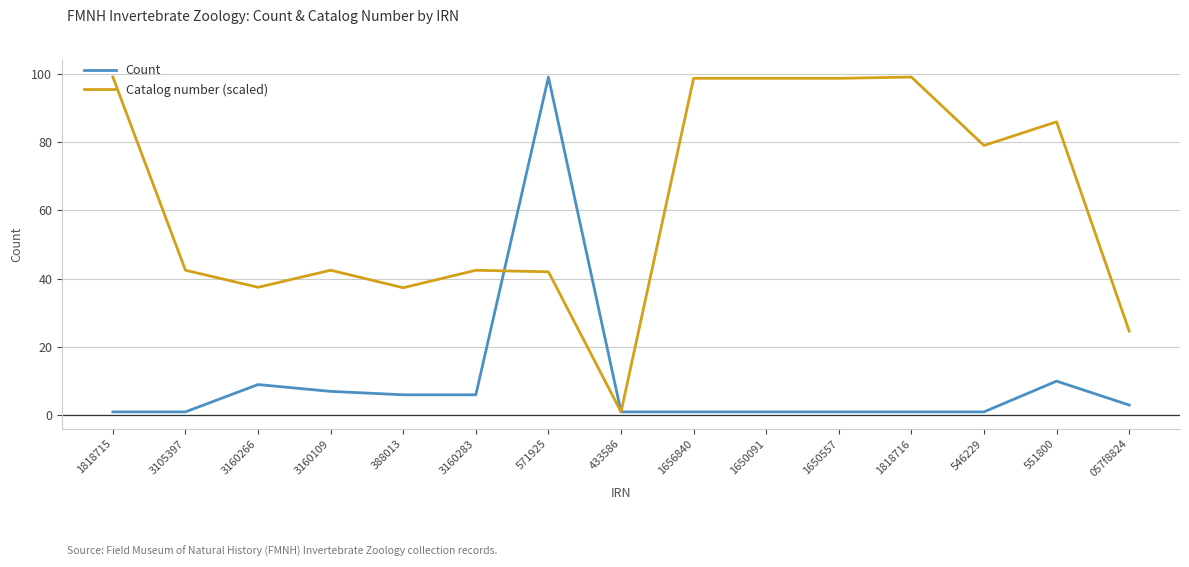

True or false: Catalog number (scaled) and Count cross at least once.

True